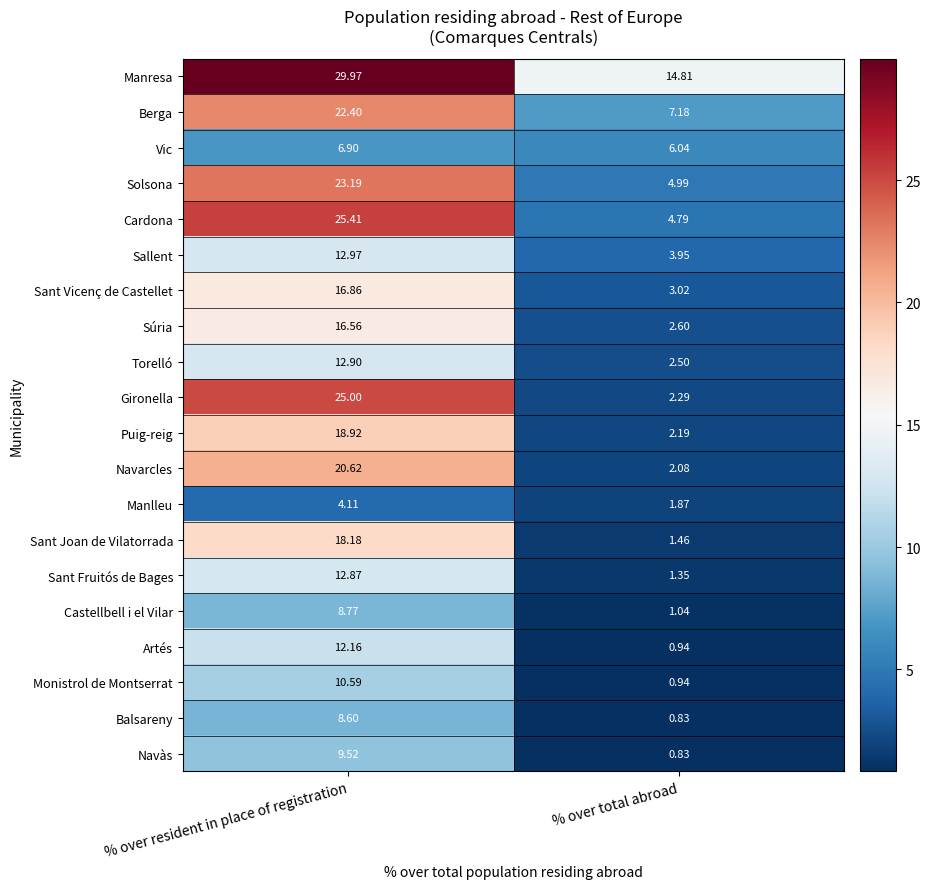

Rank the series by their maximum value, from highest to lowest.

Manresa, Cardona, Gironella, Solsona, Berga, Navarcles, Puig-reig, Sant Joan de Vilatorrada, Sant Vicenç de Castellet, Súria, Sallent, Torelló, Sant Fruitós de Bages, Artés, Monistrol de Montserrat, Navàs, Castellbell i el Vilar, Balsareny, Vic, Manlleu